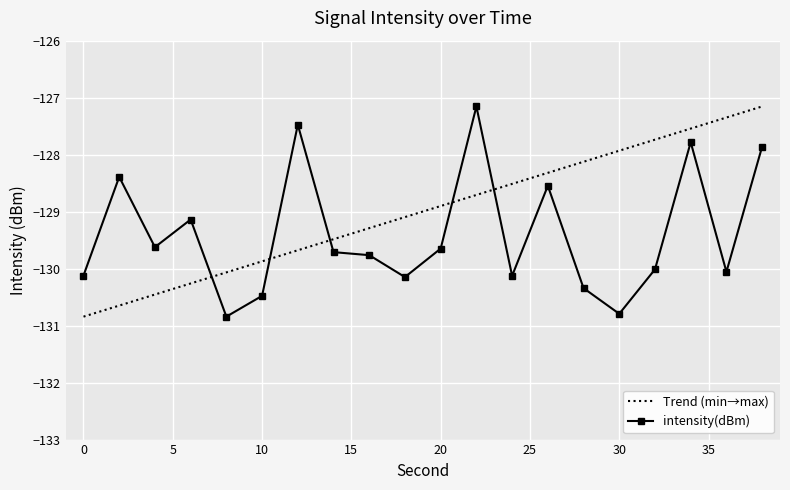

At which label is the value closest to -128?

38